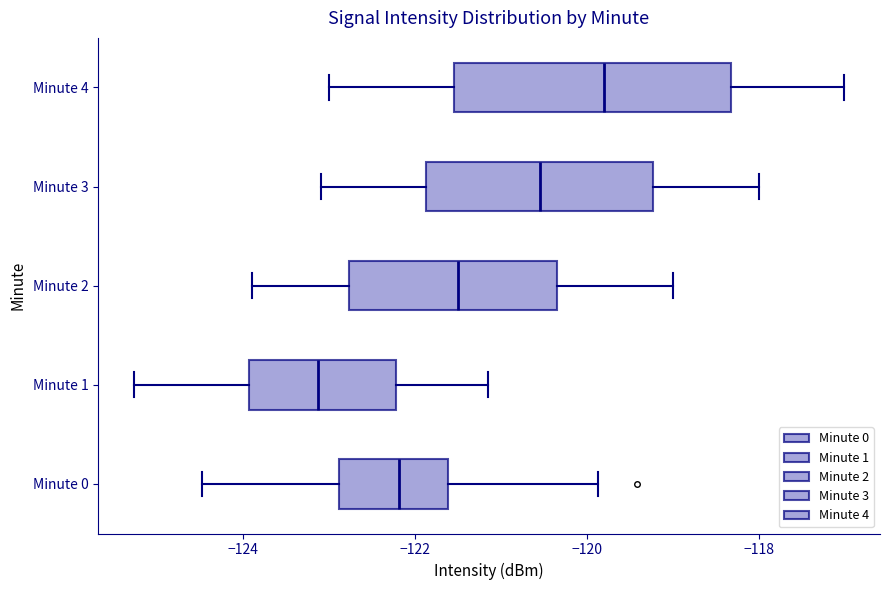

Reading bottom to top, transcribe this box plot: for each box, give where its median line is, the range the box spans, and where its two whiskers end, as read against the x-axis. The values are not printed on the chart, so give them approximately, as read against the axis.

Minute 0: median -122.2, box -122.8 to -121.6, whiskers -124.4 to -119.8
Minute 1: median -123.2, box -124.0 to -122.2, whiskers -125.2 to -121.2
Minute 2: median -121.4, box -122.8 to -120.4, whiskers -123.8 to -119.0
Minute 3: median -120.6, box -121.8 to -119.2, whiskers -123.0 to -118.0
Minute 4: median -119.8, box -121.6 to -118.4, whiskers -123.0 to -117.0